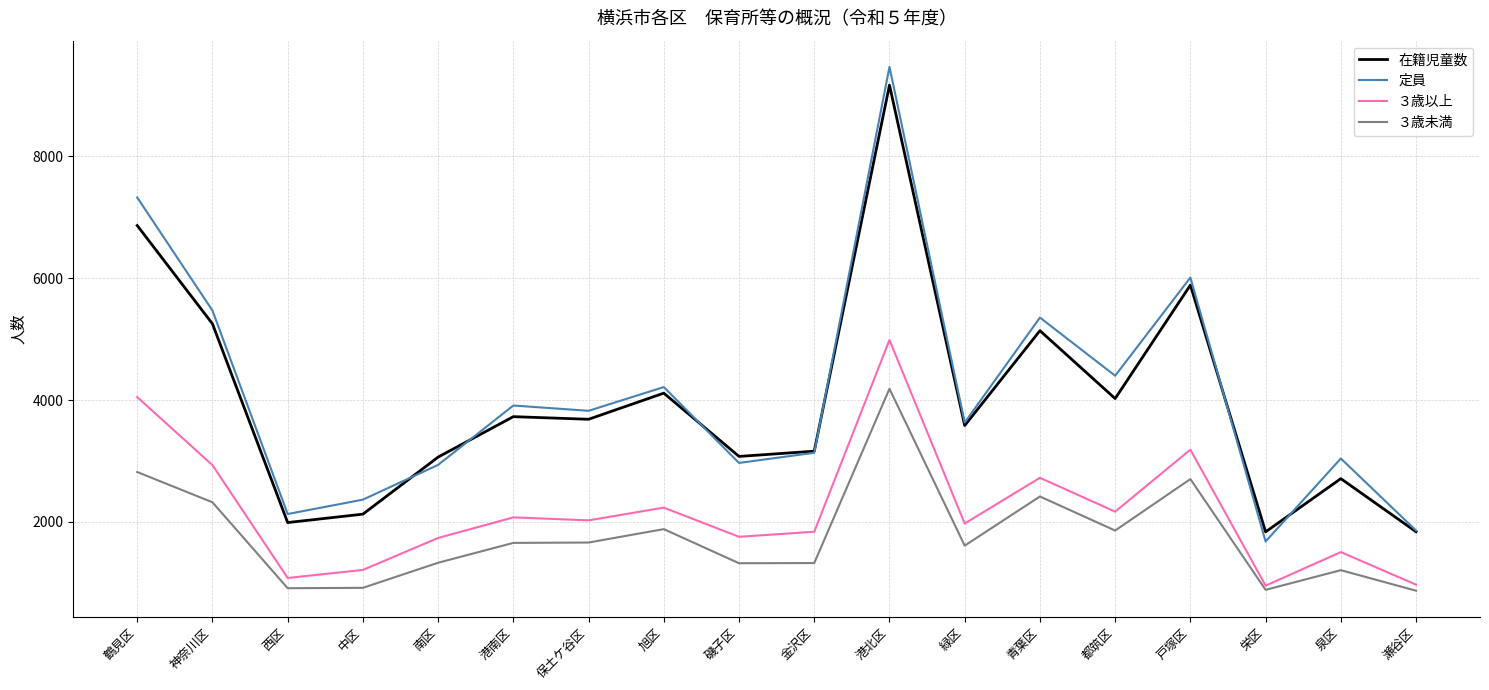

True or false: ３歳未満 has a value of 1755 at 泉区.

False